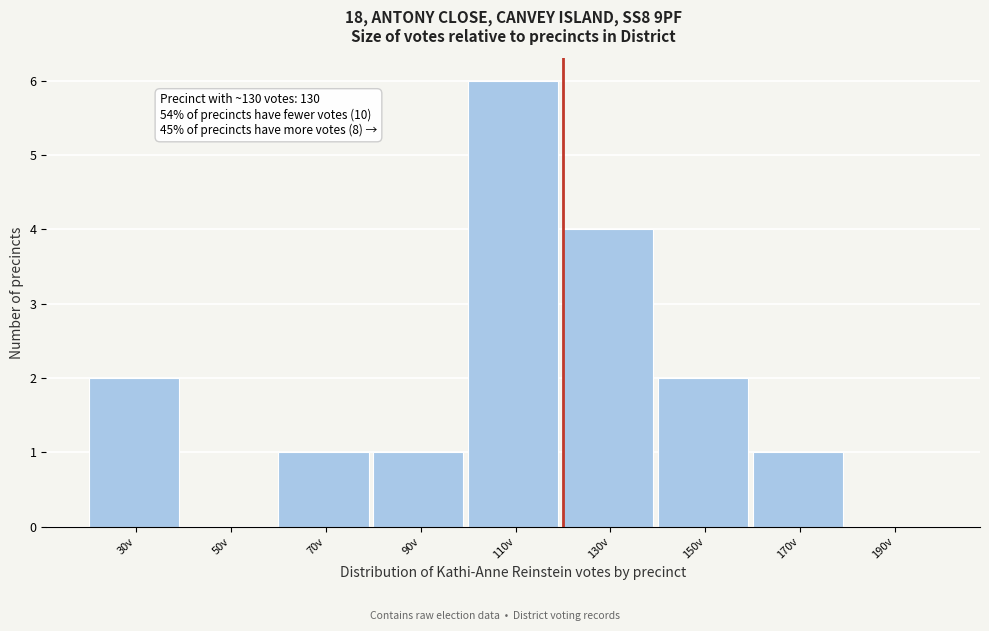

Reading right to left, extract all data points from this chart.

190v=0	170v=1	150v=2	130v=4	110v=6	90v=1	70v=1	50v=0	30v=2